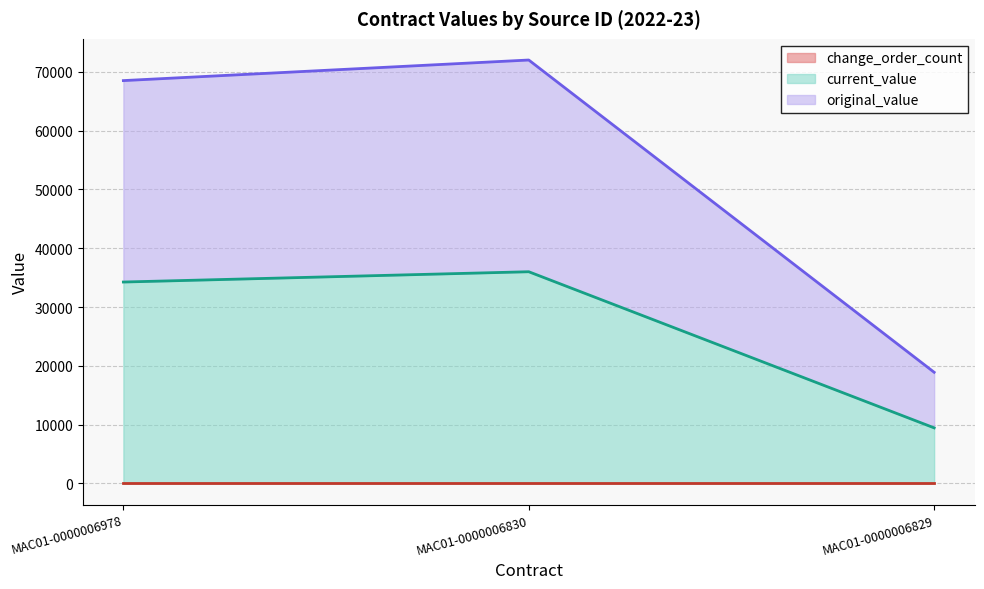

At which category does the chart reach its peak across all series?

MAC01-0000006830